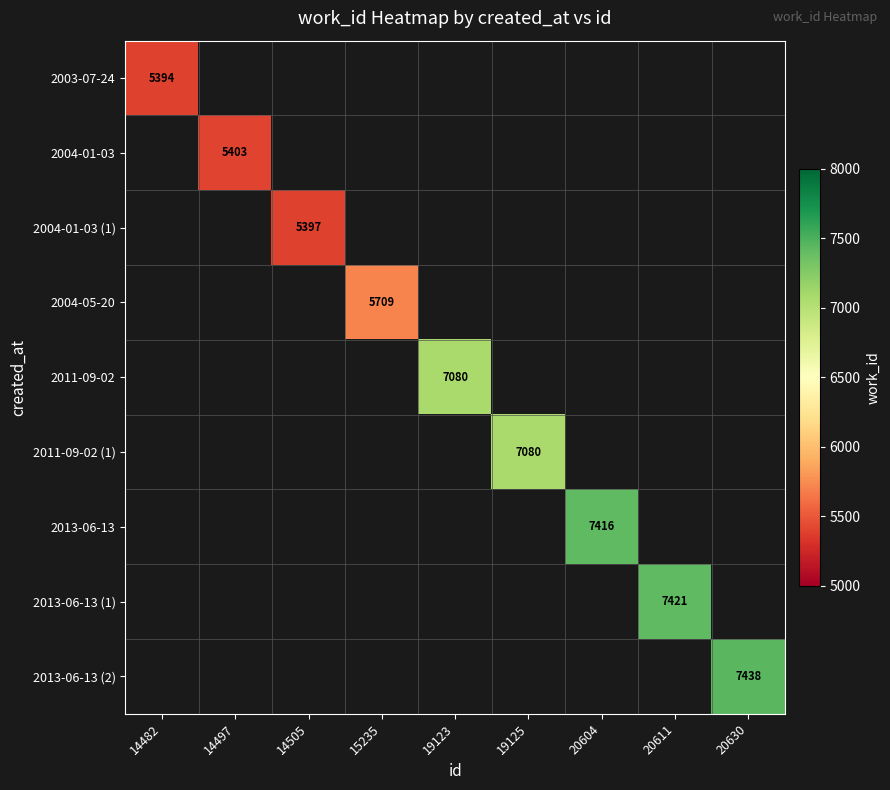

True or false: 2003-07-24 has a value of 3157 at 14482.

False